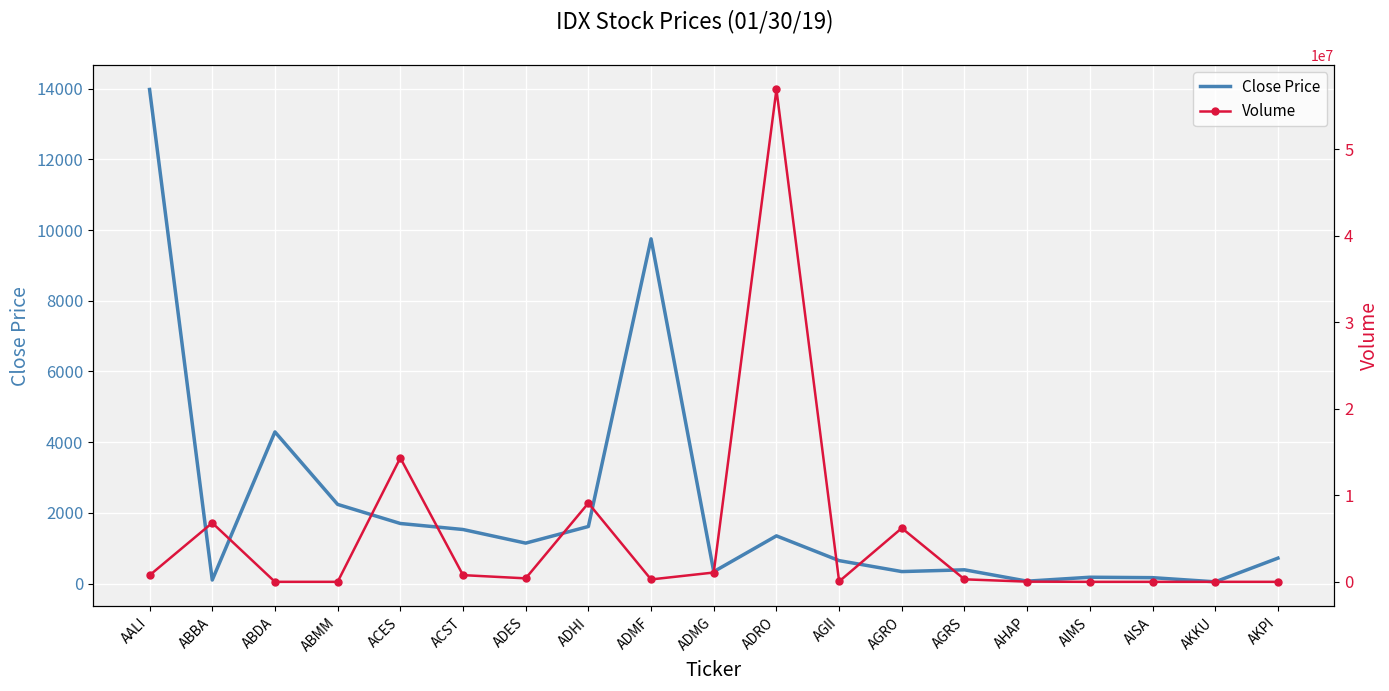

Which category has the lowest value in the Close Price series?

AKKU